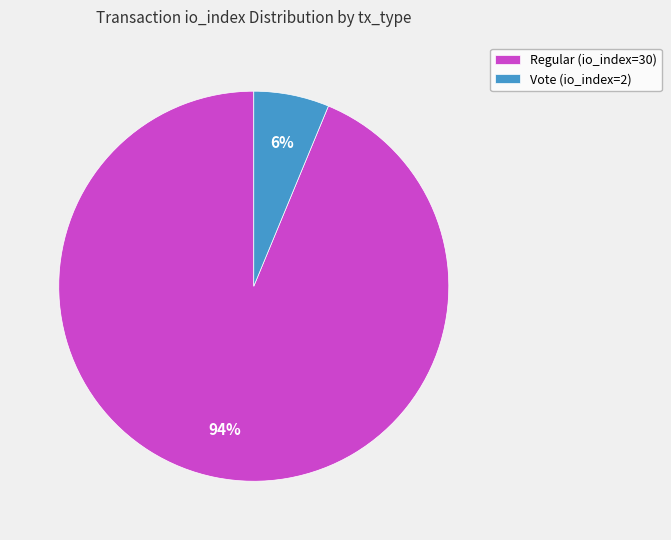

Count the number of slices in the pie.

2